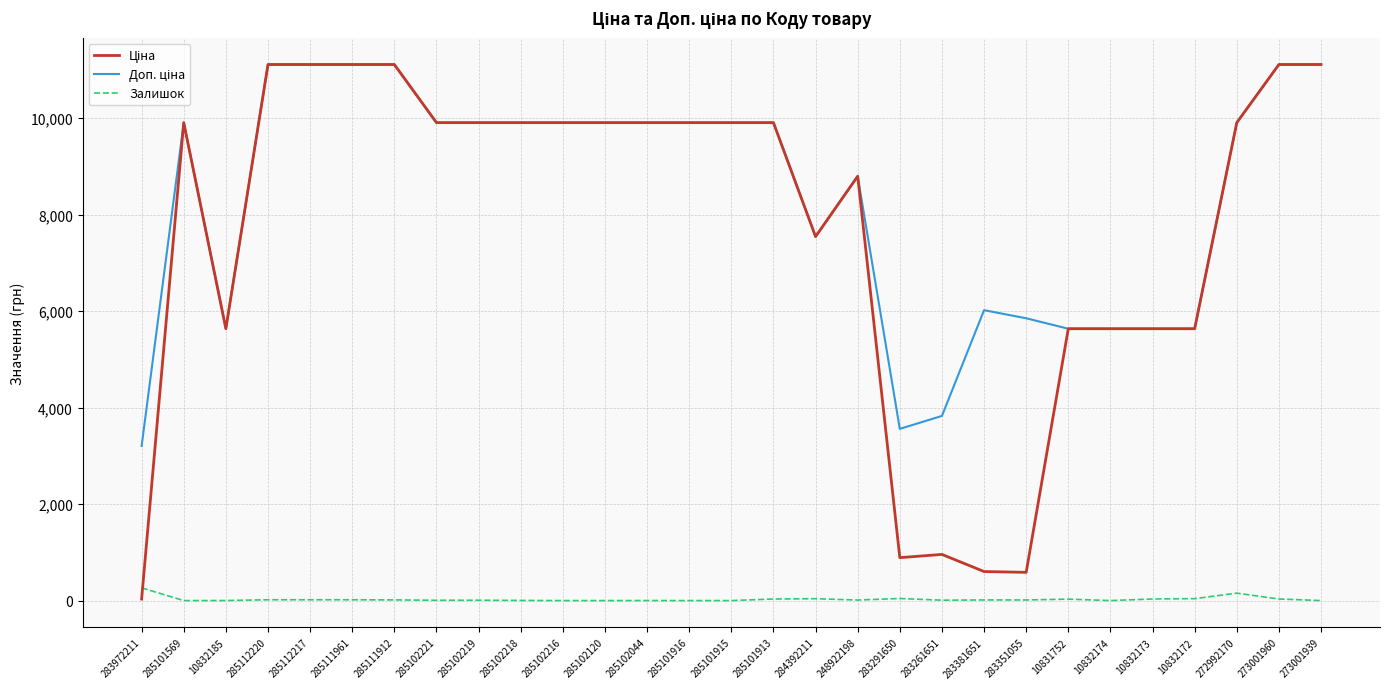

True or false: Залишок has a value of 14.0 at 285111912.

True